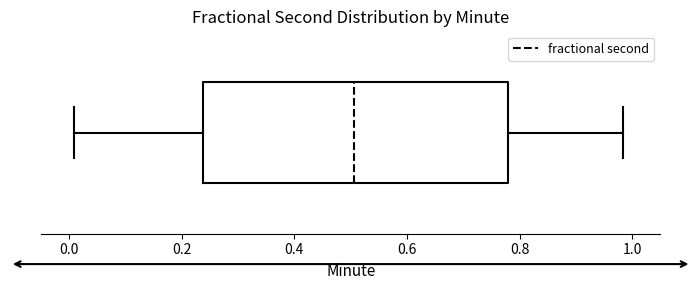

Transcribe this box plot: give where the median line is, the range the box spans, and where the two whiskers end, as read against the x-axis. The values are not printed on the chart, so give them approximately, as read against the axis.

median 0.50, box 0.24 to 0.78, whiskers 0.00 to 0.98